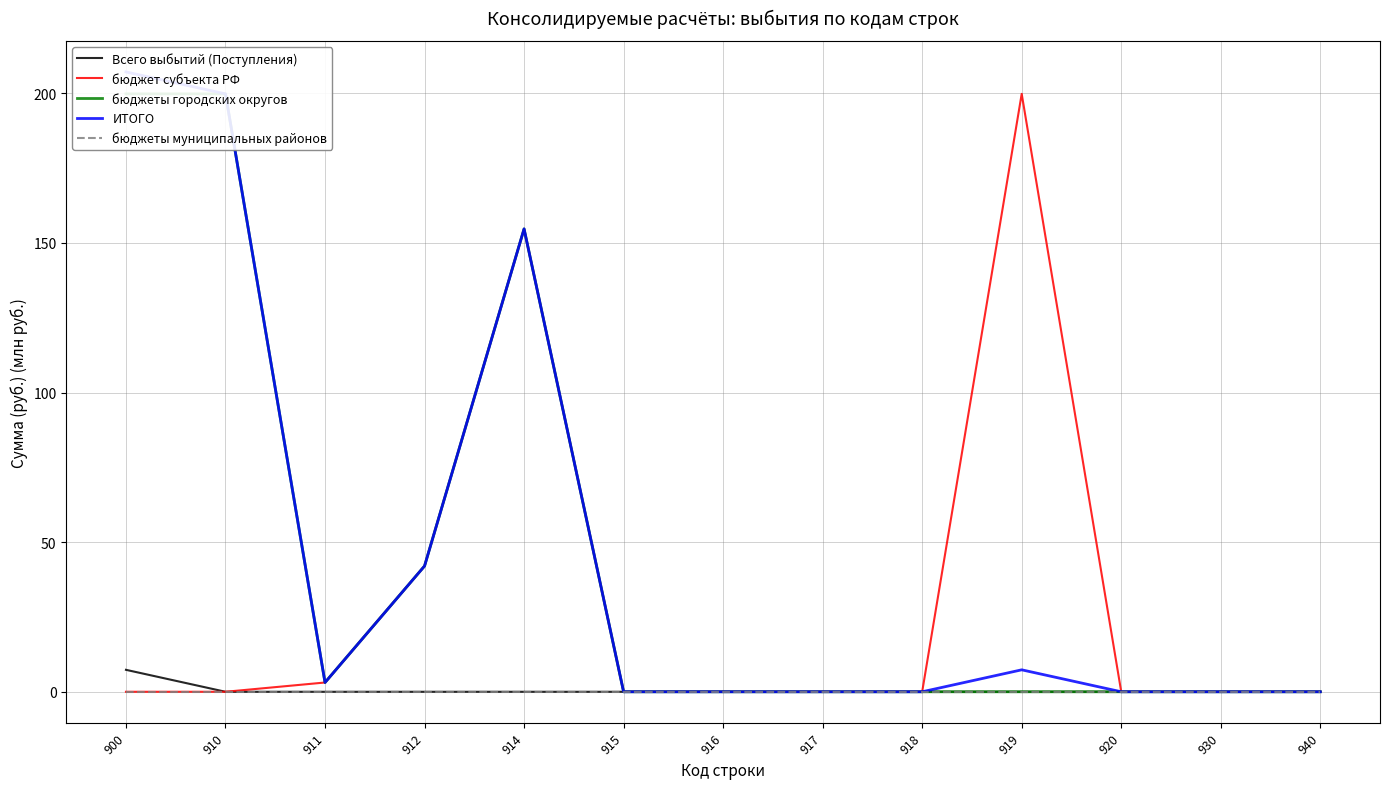

Reading left to right, extract all data points from this chart.

Всего выбытий (Поступления): 7.3	0.0	0.0	0.0	0.0	0.0	0.0	0.0	0.0	0.0	0.0	0.0	0.0
бюджет субъекта РФ: 0.0	0.0	3.1	42.0	154.7	0.0	0.0	0.0	0.0	199.8	0.0	0.0	0.0
бюджеты городских округов: 199.8	199.8	3.1	42.0	154.7	0.0	0.0	0.0	0.0	0.0	0.0	0.0	0.0
ИТОГО: 207.2	199.8	3.1	42.0	154.7	0.0	0.0	0.0	0.0	7.3	0.0	0.0	0.0
бюджеты муниципальных районов: 0.0	0.0	0.0	0.0	0.0	0.0	0.0	0.0	0.0	0.0	0.0	0.0	0.0